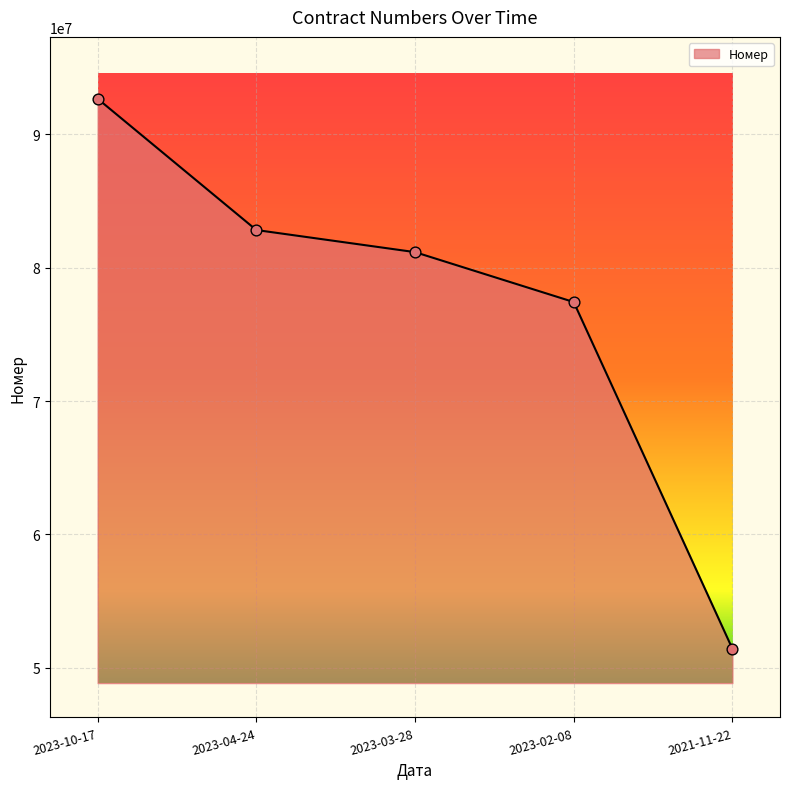

What is the ratio of the value at 2023-03-28 to the value at 2023-10-17?

0.9